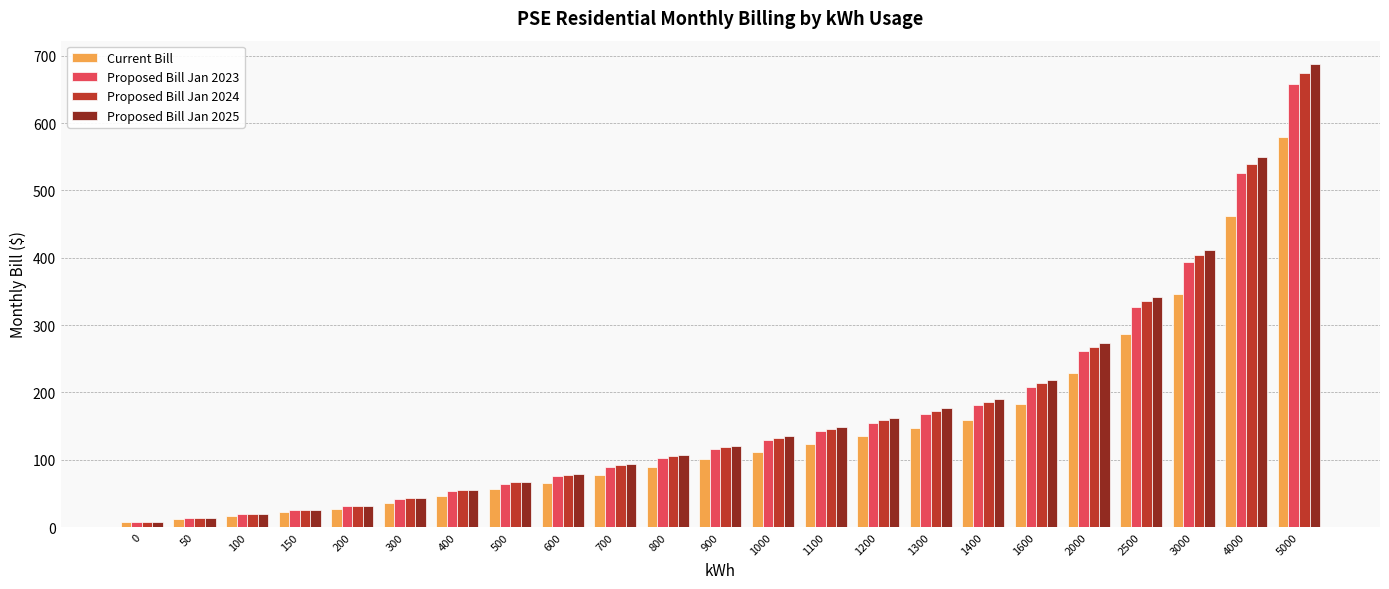

At which category is the sum across all series the highest?

5000